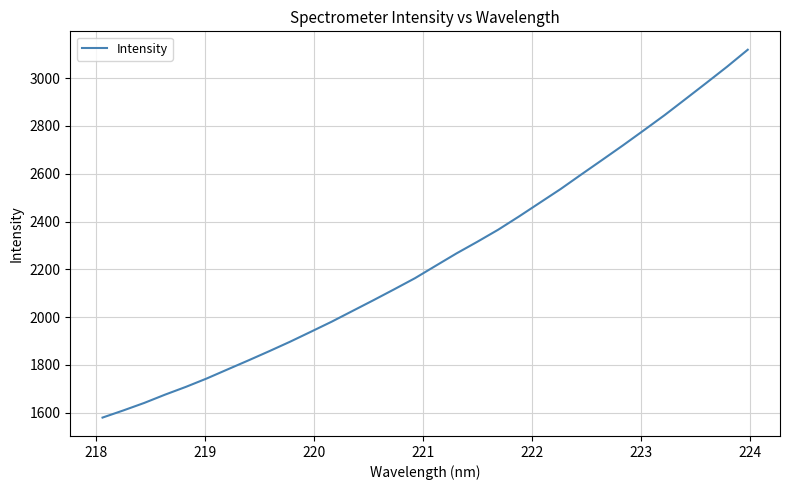

What is the smallest value displayed?

1579.8